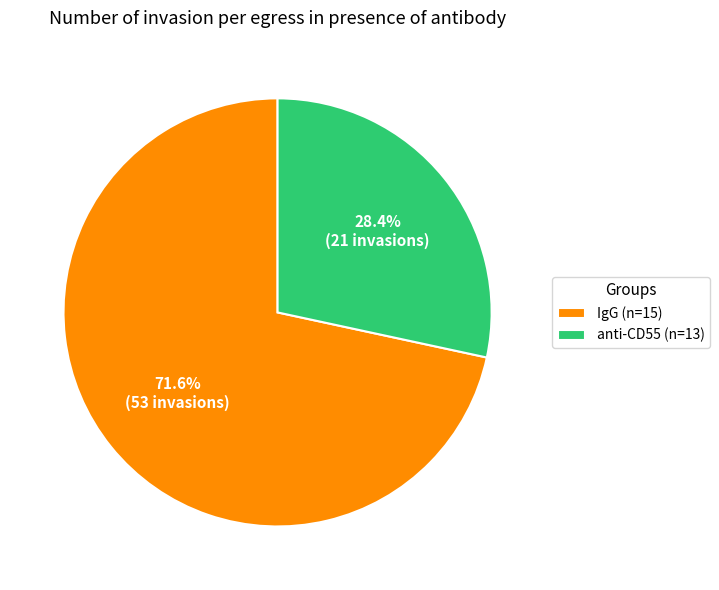

What is the largest slice in the pie chart?

IgG (n=15)